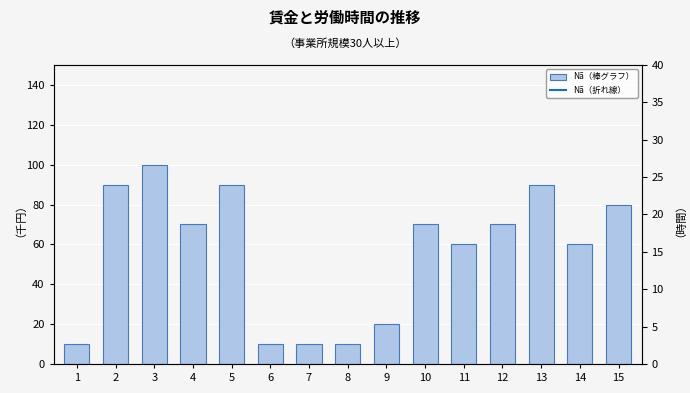

How many values in the Nã (line) series exceed 115?

8